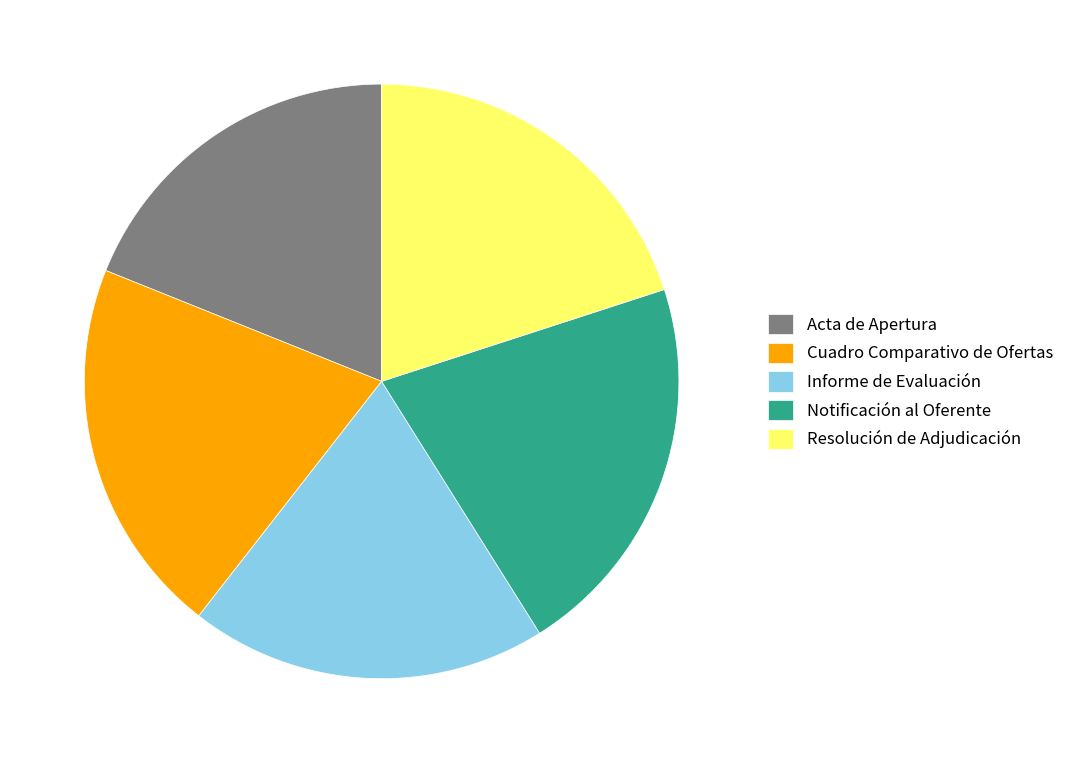

Which category has the smallest portion of the pie?

Acta de Apertura